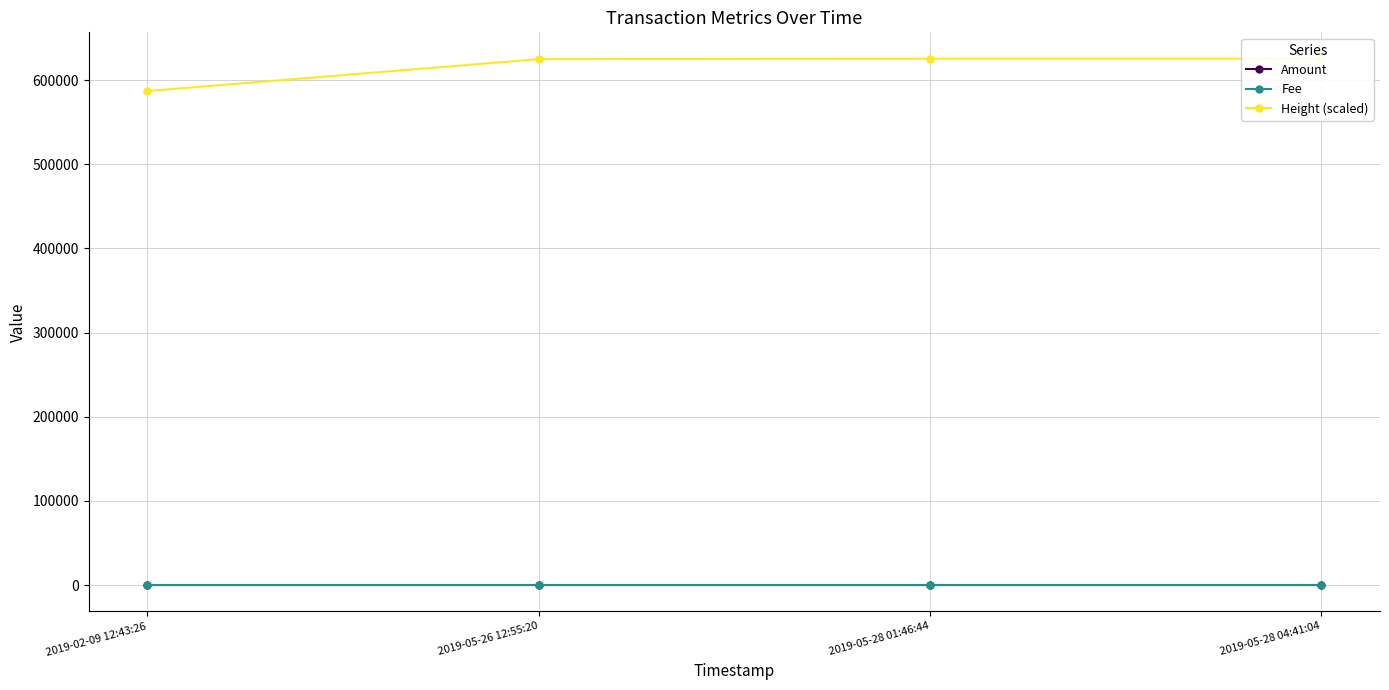

How many distinct data groups are displayed?

3